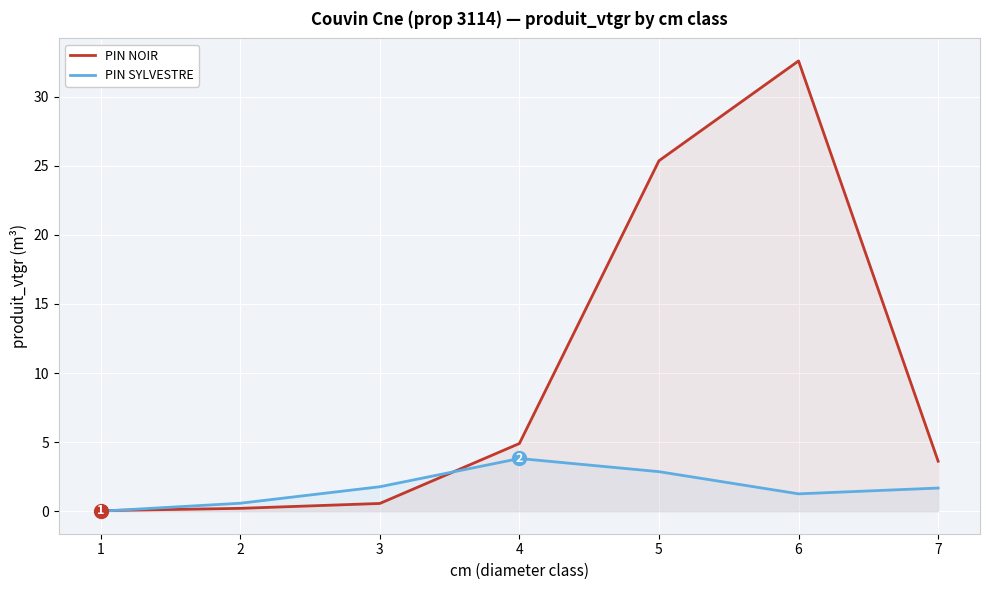

True or false: PIN SYLVESTRE has a value of 2.1 at 4.

False